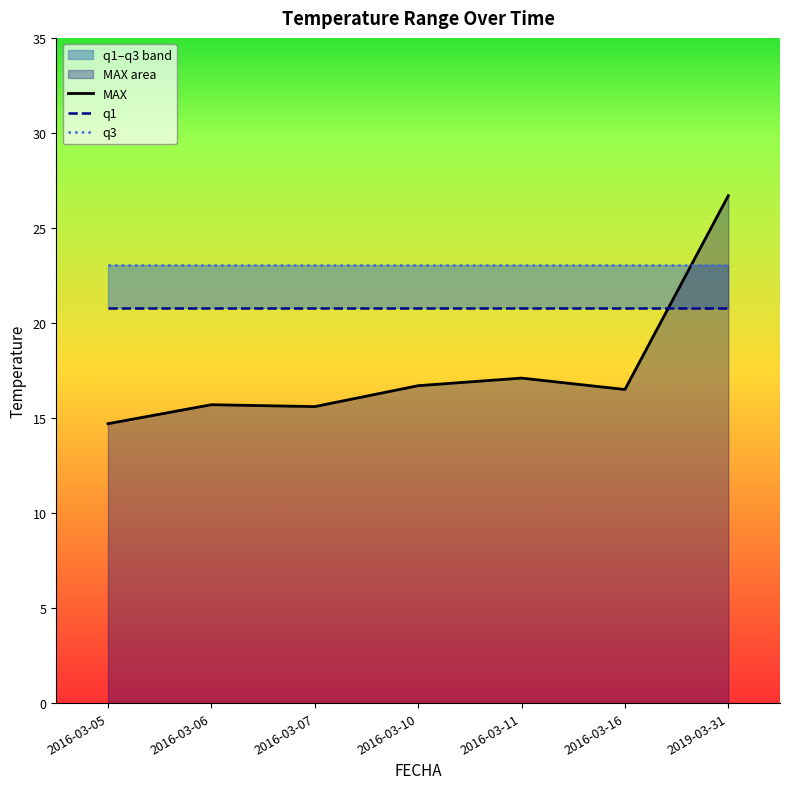

Where do q3 and MAX first cross each other?

2016-03-16 and 2019-03-31